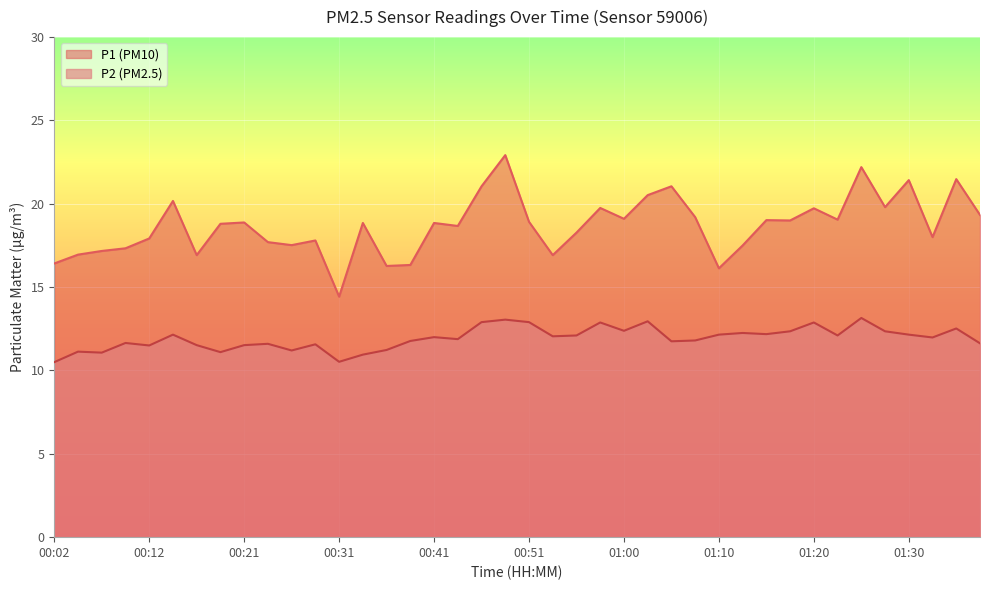

Is the value of P2 at 00:48 greater than the value of P1 at 00:36?

No